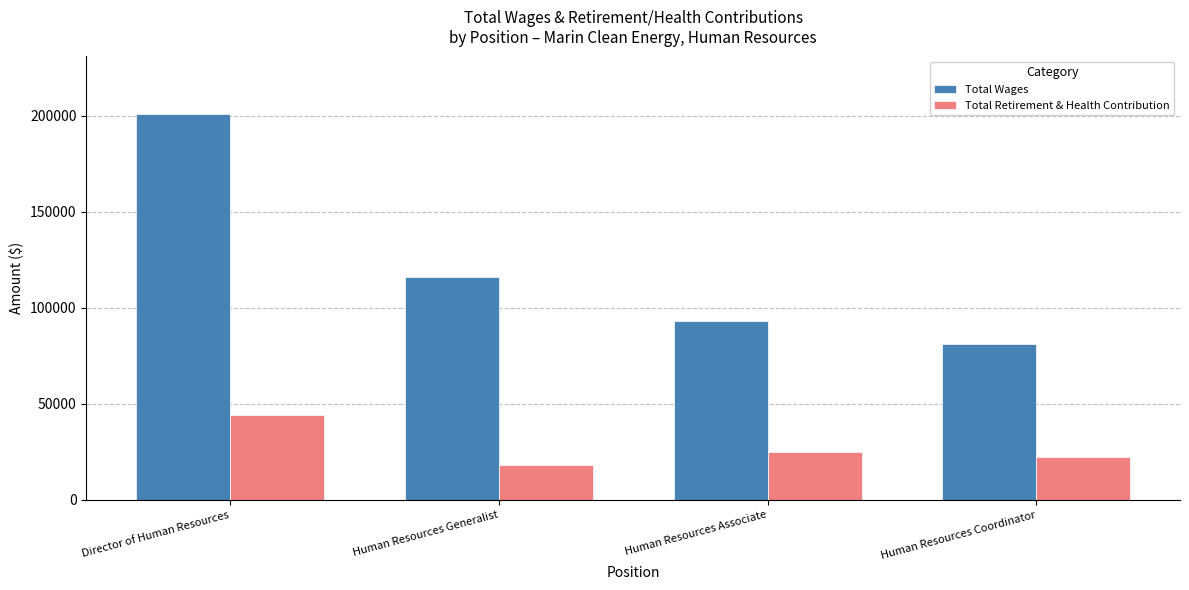

List the series in order of their overall mean, lowest first.

Total Retirement & Health Contribution, Total Wages